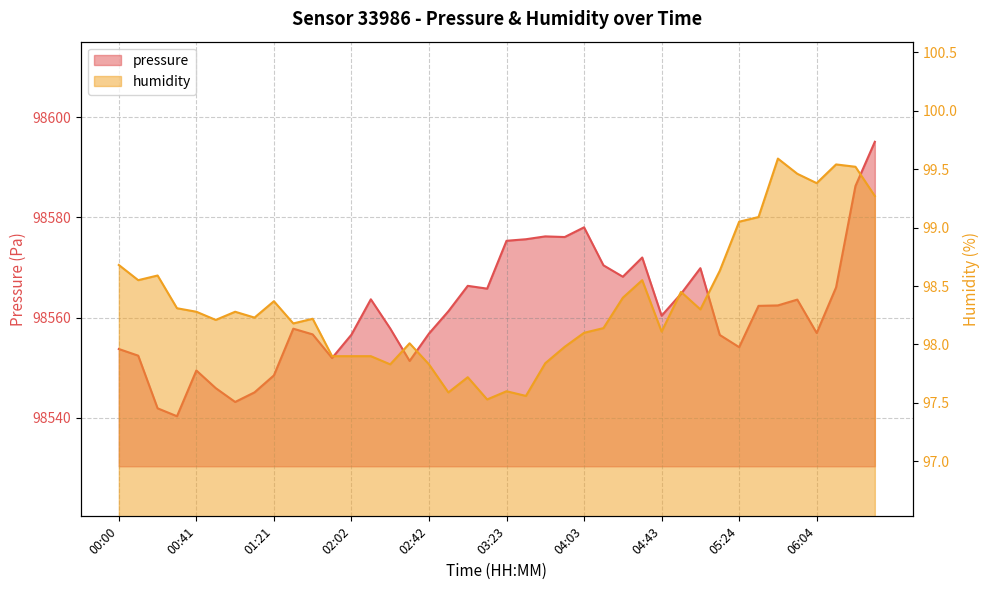

What are all the series names shown in the legend?

pressure, humidity